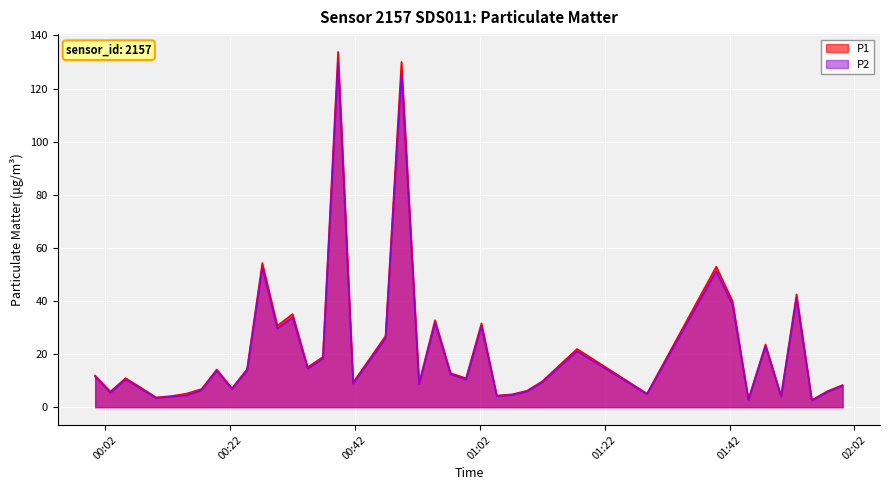

What is the highest value of the P1 series?

133.8